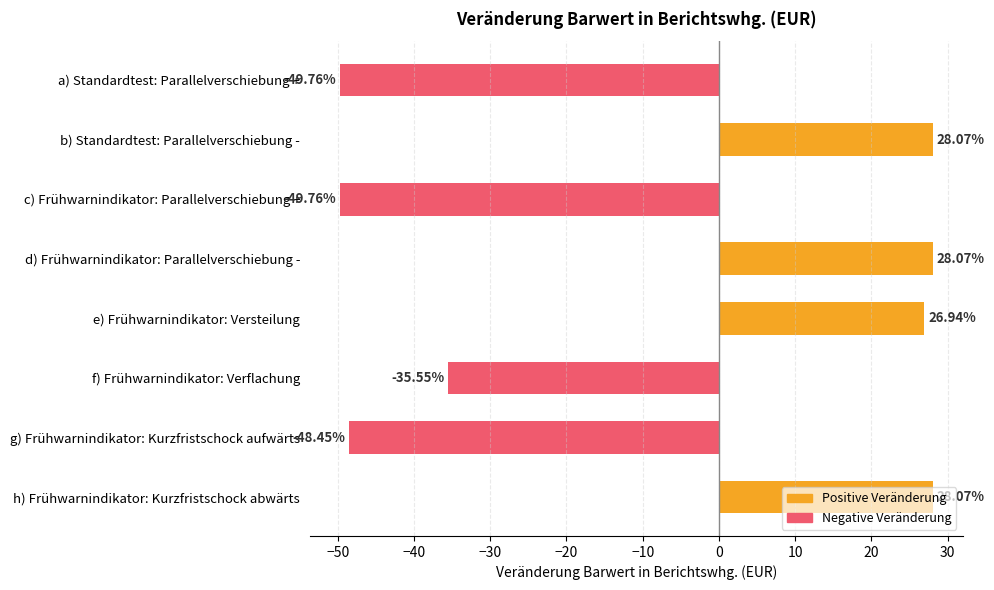

Which series has the widest spread of values?

Negative Veränderung